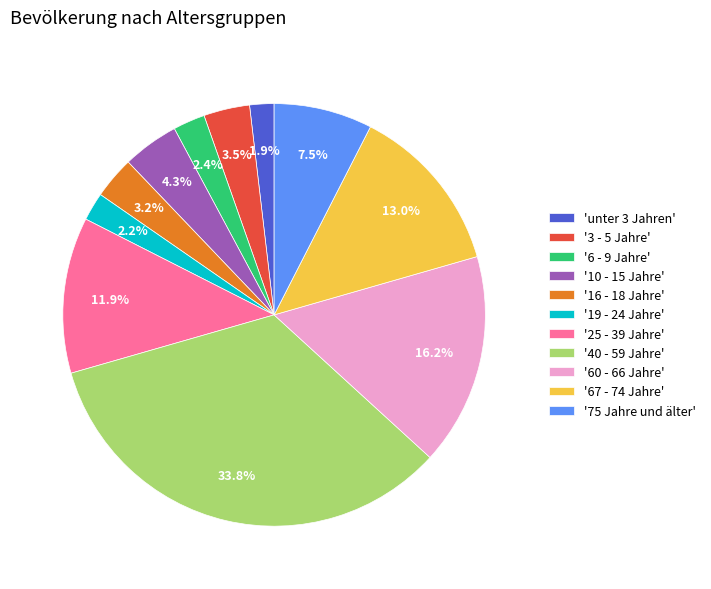

What percentage do 'unter 3 Jahren' and '6 - 9 Jahre' together represent?

4.3%